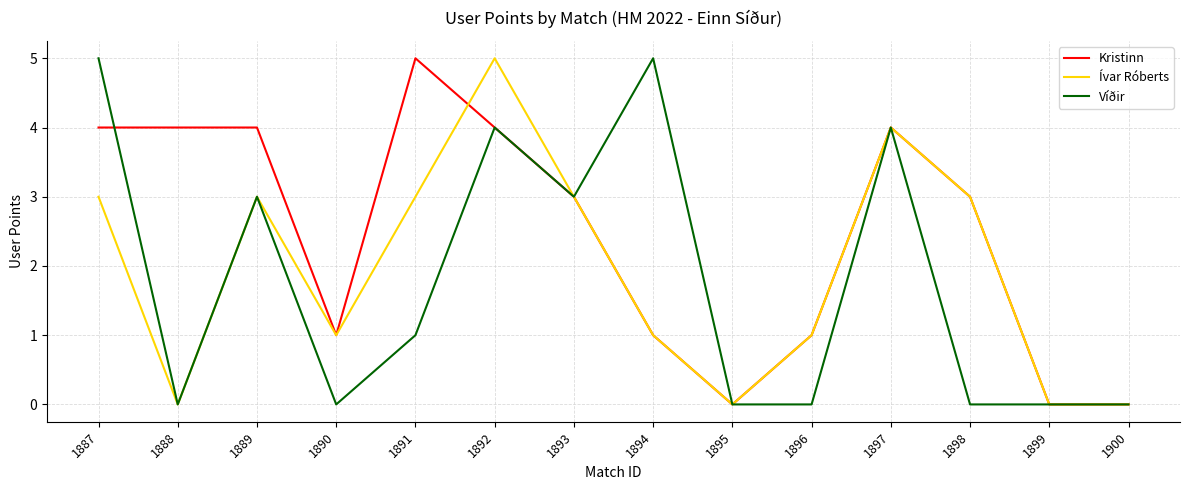

Between 1894 and 1899, which series saw the biggest shift?

Víðir